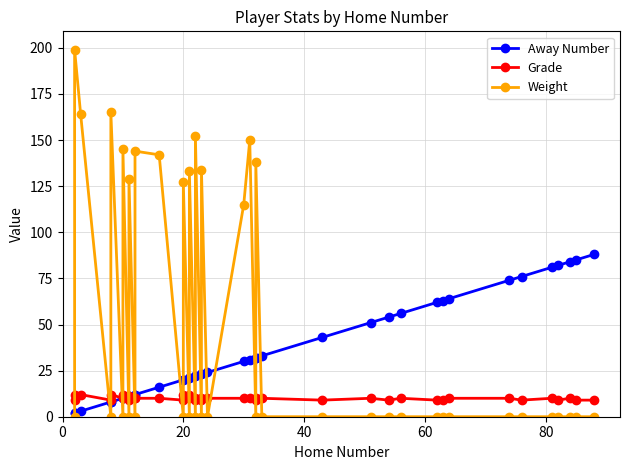

List the series in order of their peak value, highest first.

Weight, Away Number, Grade